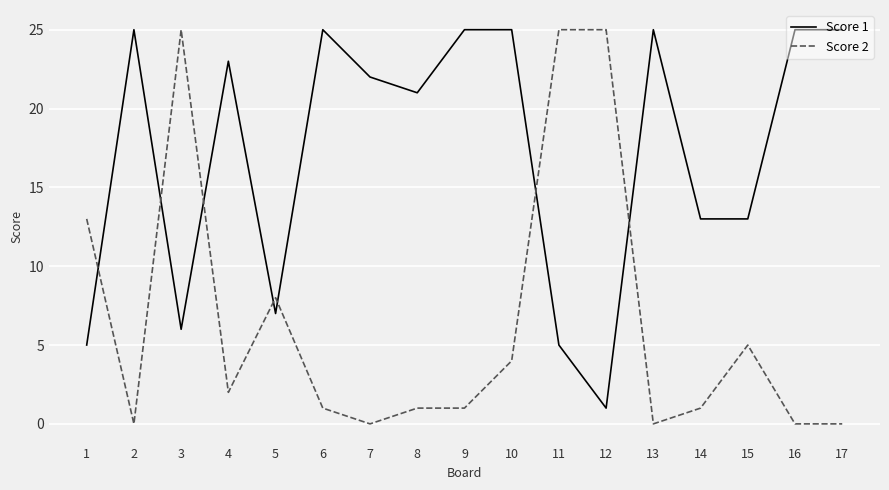

Reading left to right, extract all data points from this chart.

Score 1: 1=5	2=25	3=6	4=23	5=7	6=25	7=22	8=21	9=25	10=25	11=5	12=1	13=25	14=13	15=13	16=25	17=25
Score 2: 1=13	2=0	3=25	4=2	5=8	6=1	7=0	8=1	9=1	10=4	11=25	12=25	13=0	14=1	15=5	16=0	17=0